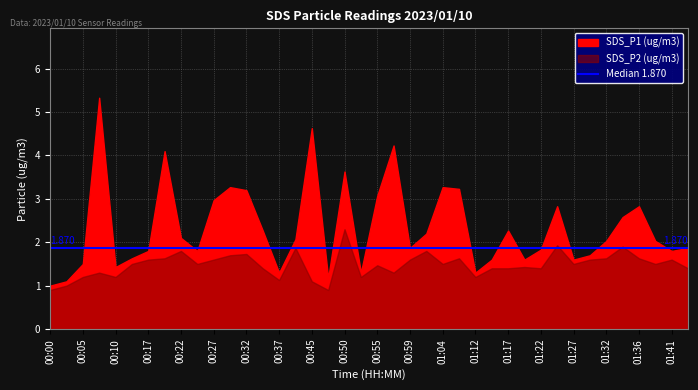

What is the difference between the highest and lowest values at 01:14?

0.2